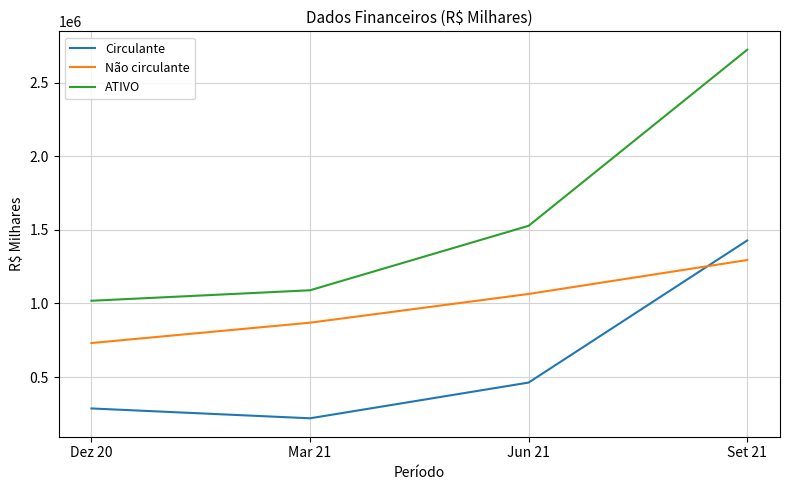

What value does the ATIVO series have at Dez 20?

1018250